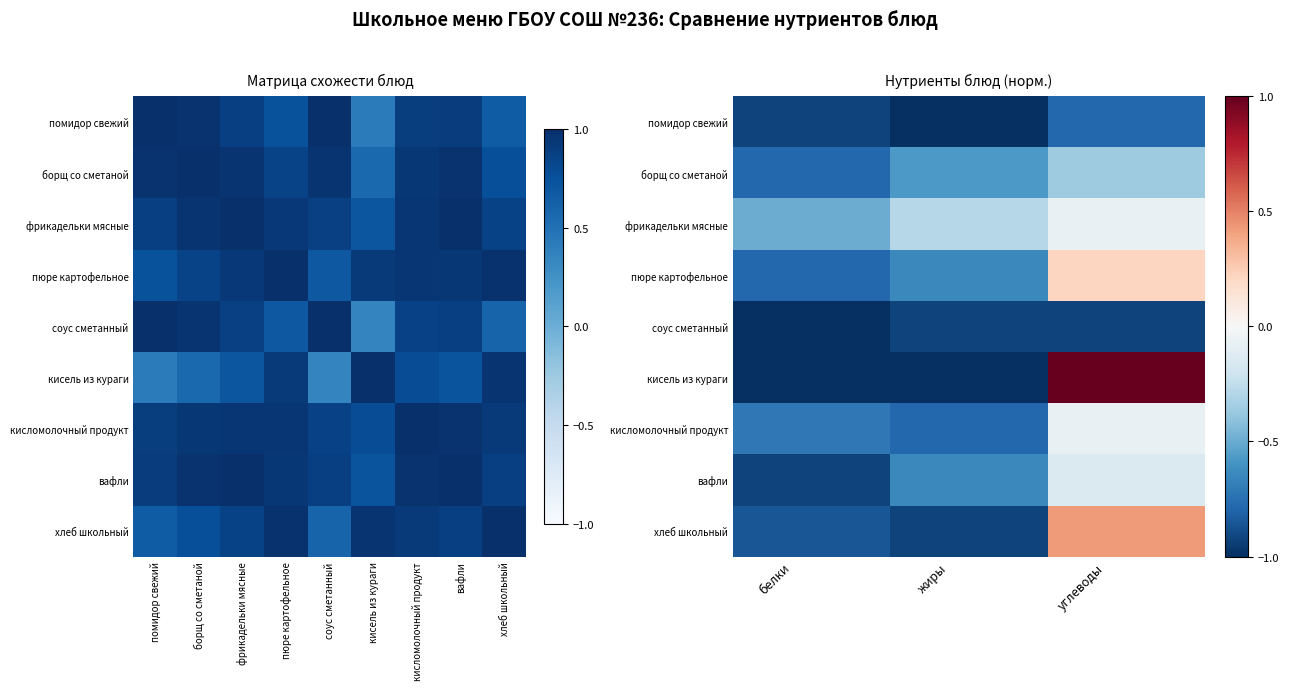

Which label corresponds to the largest value in the chart?

хлеб школьный